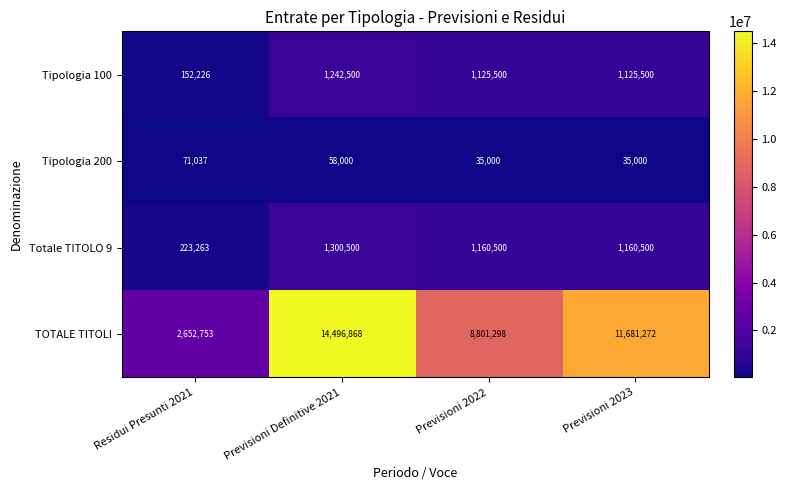

What is the maximum value for Tipologia 200?

71037